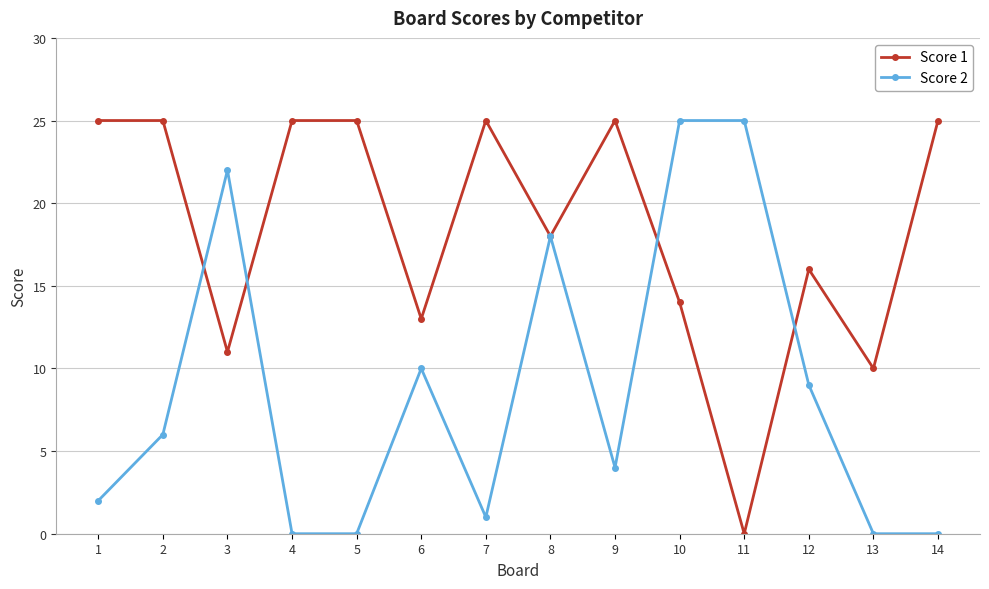

True or false: Score 1 and Score 2 cross at least once.

True